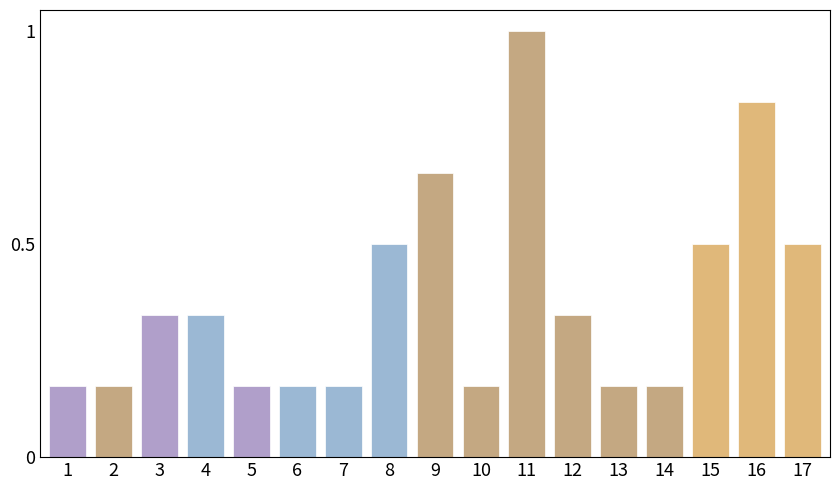

Which label corresponds to the largest value in the chart?

11